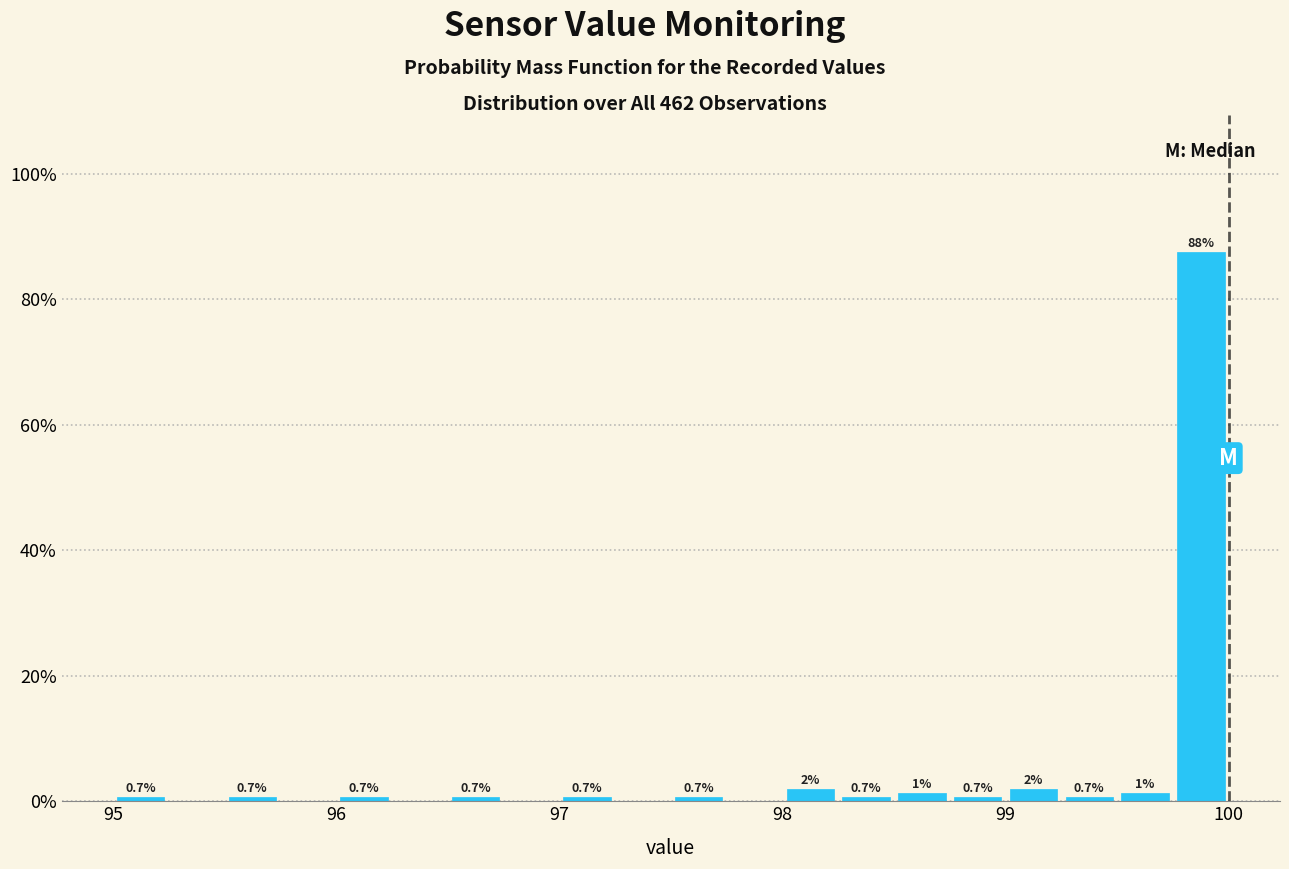

Around what value on the x-axis is the tallest bar? Give the approximate position of its centre, as read against the axis.

99.9